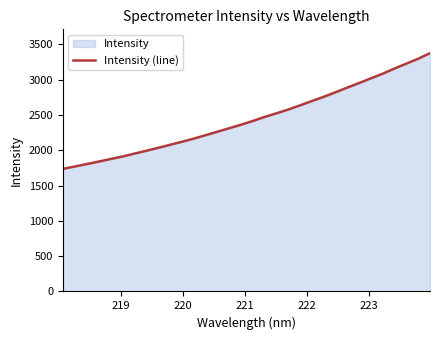

What is the smallest value displayed?

1736.6